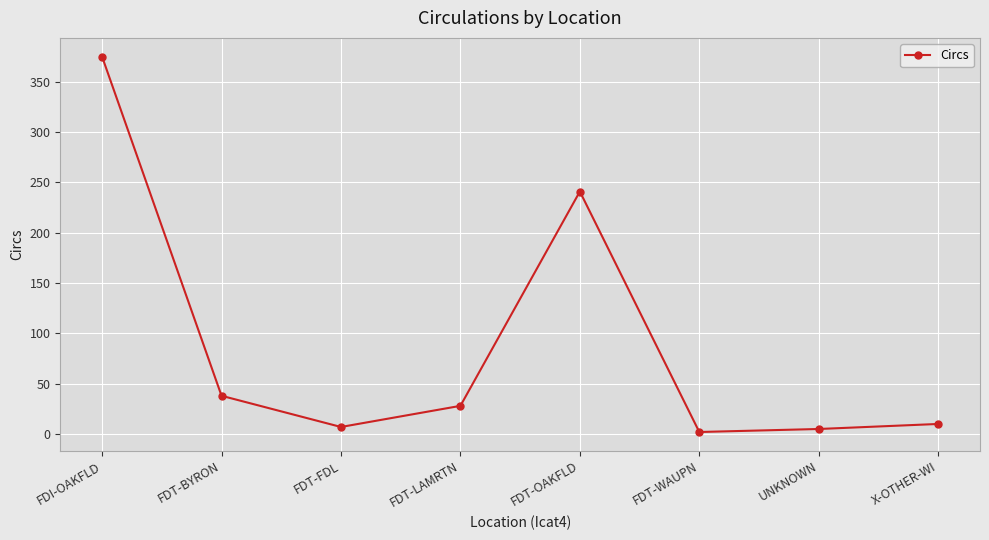

What is the difference between the maximum and second lowest values?

370